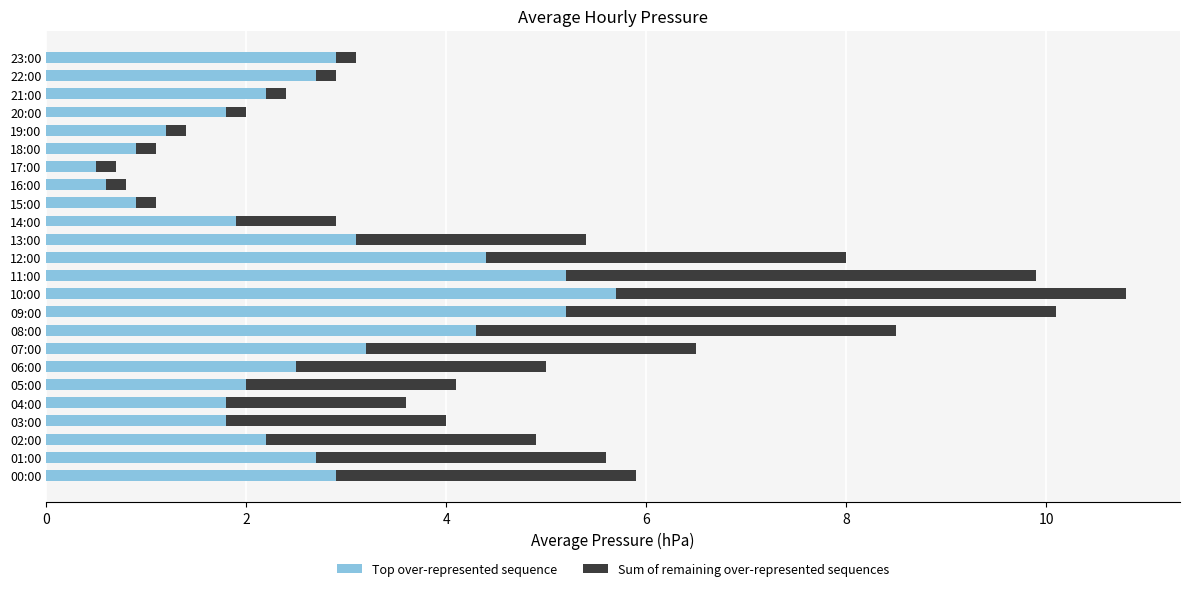

What is the highest value of the Top over-represented sequence series?

5.7